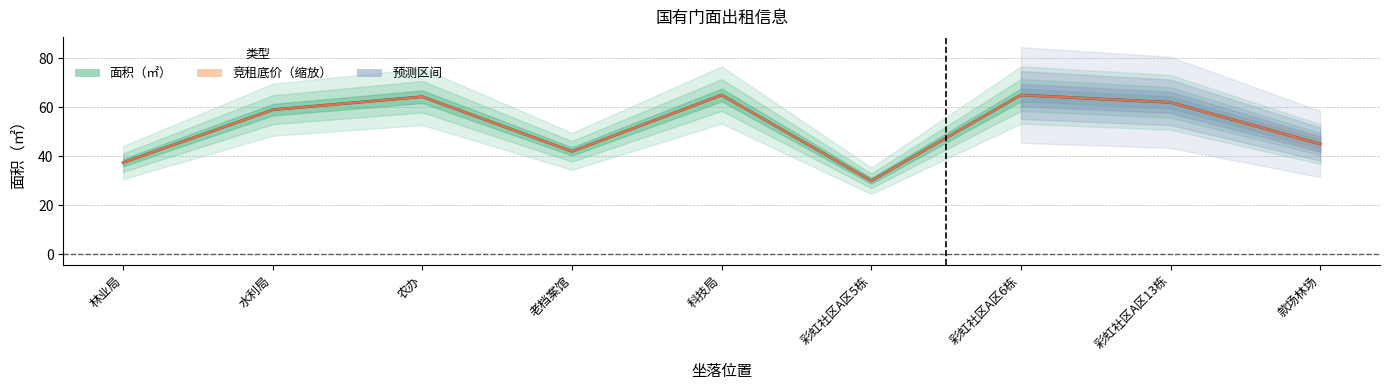

What is the label of the 8th point from the left?

彩虹社区A区13栋